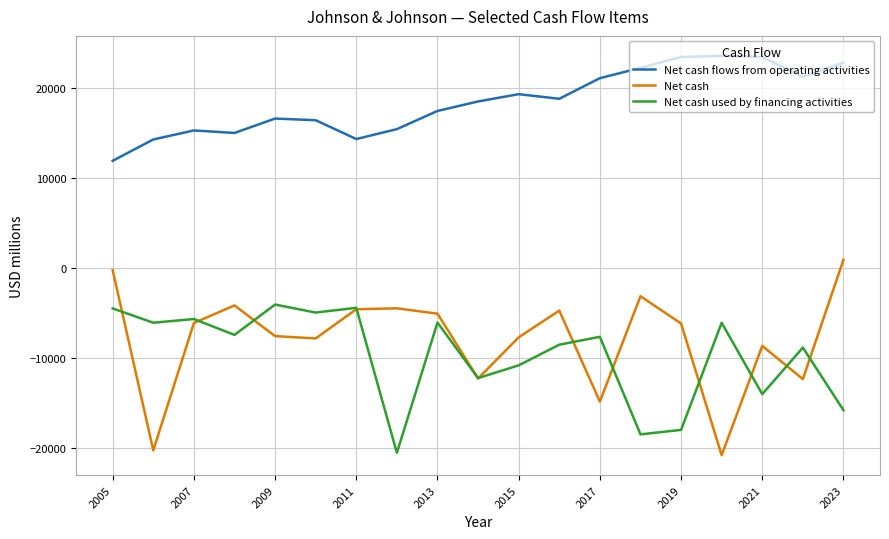

After their last crossing, which series has the higher values: Net cash or Net cash used by financing activities?

Net cash